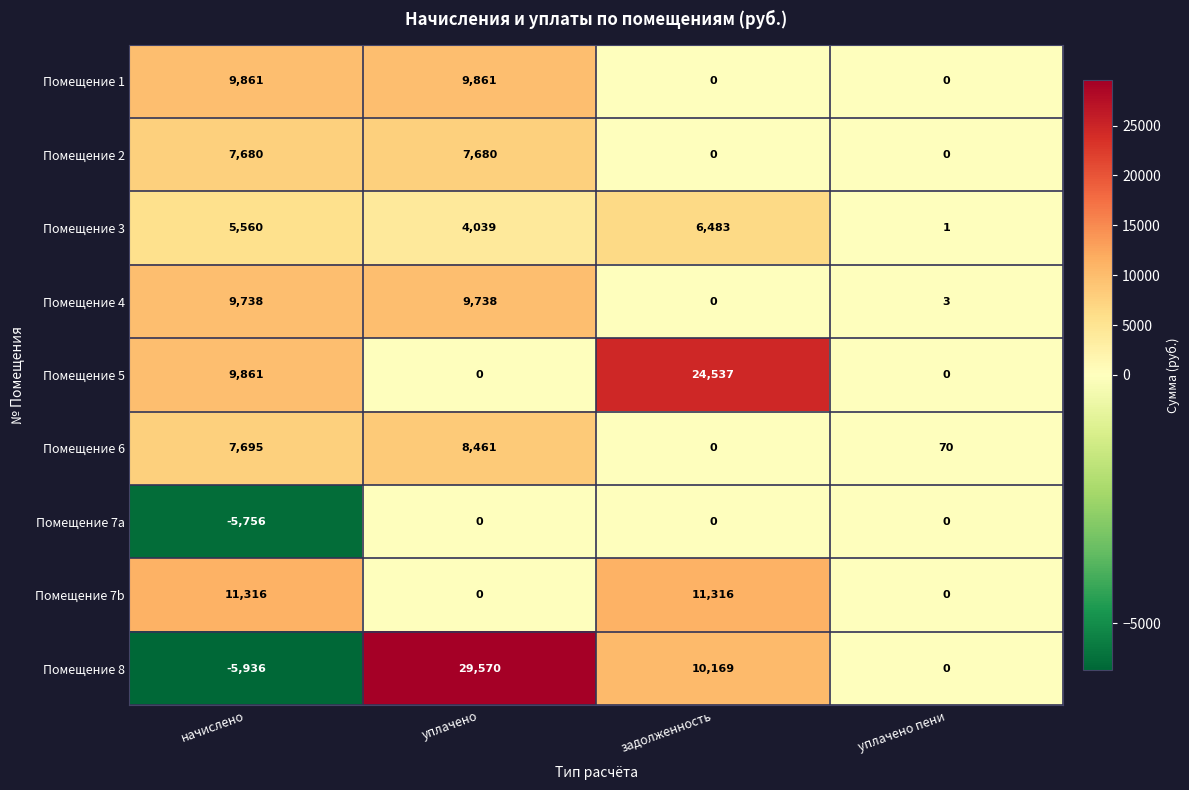

Which series changed the most between начислено and уплачено пени?

Помещение 7b